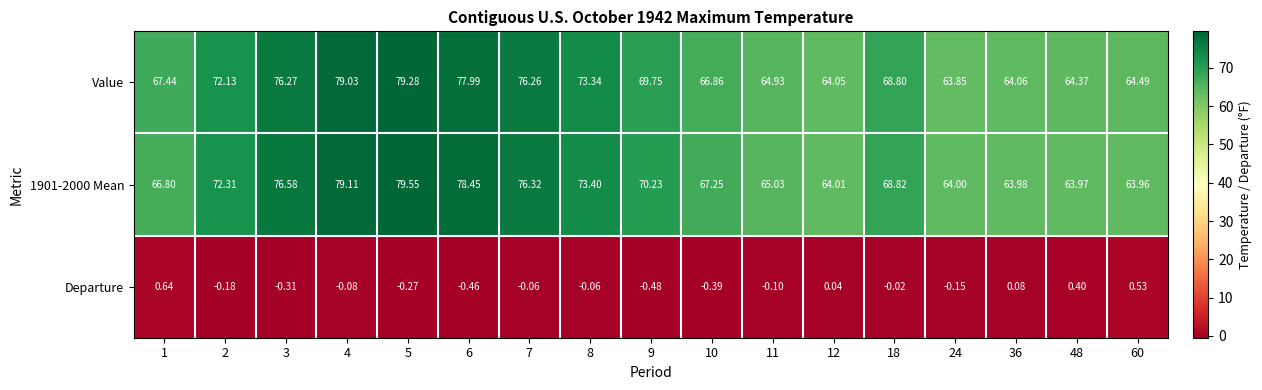

What is the total value across all series at 48?

128.7